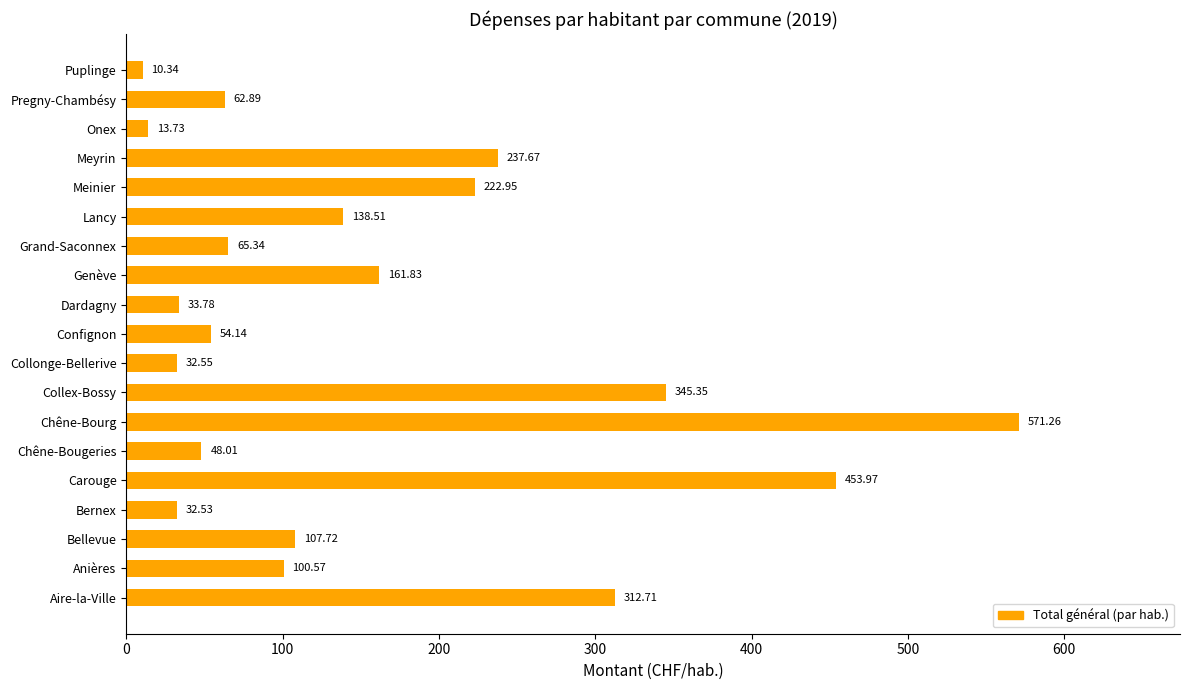

Which category has the highest value across all series?

Chêne-Bourg